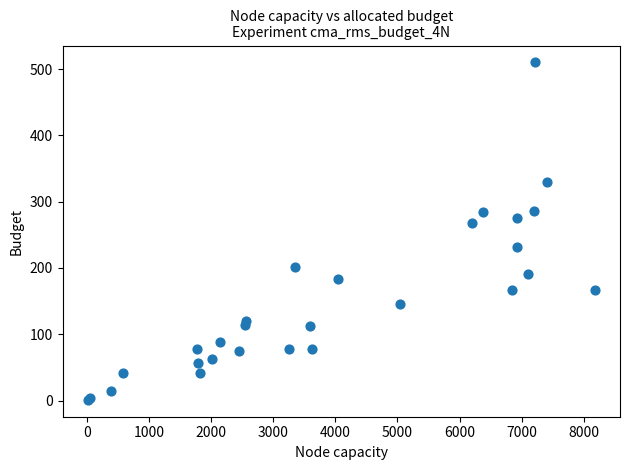

What Y value in the scatter plot is closest to 255?

268